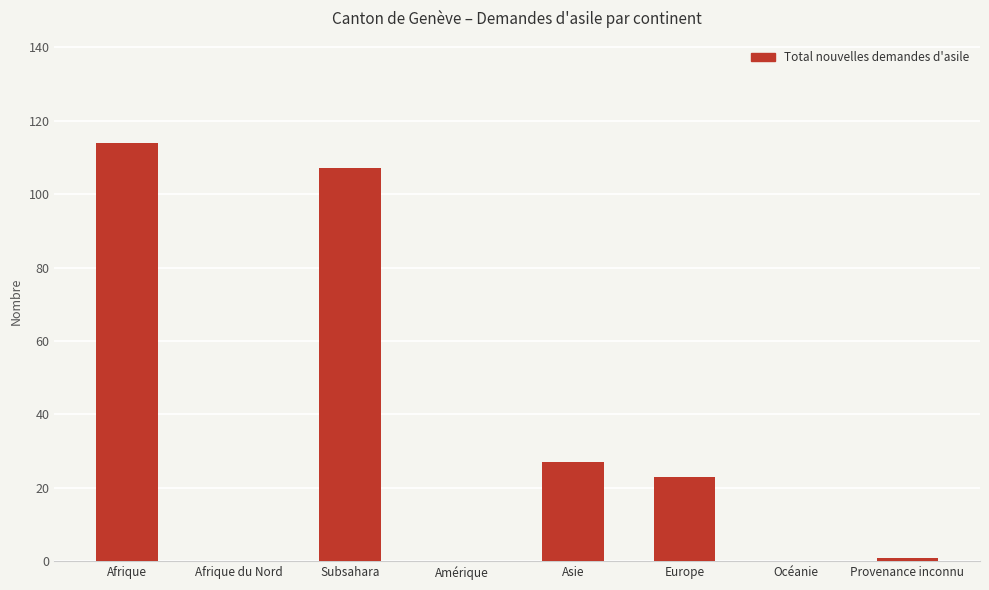

Where is the data nearest to the value 57?

Asie